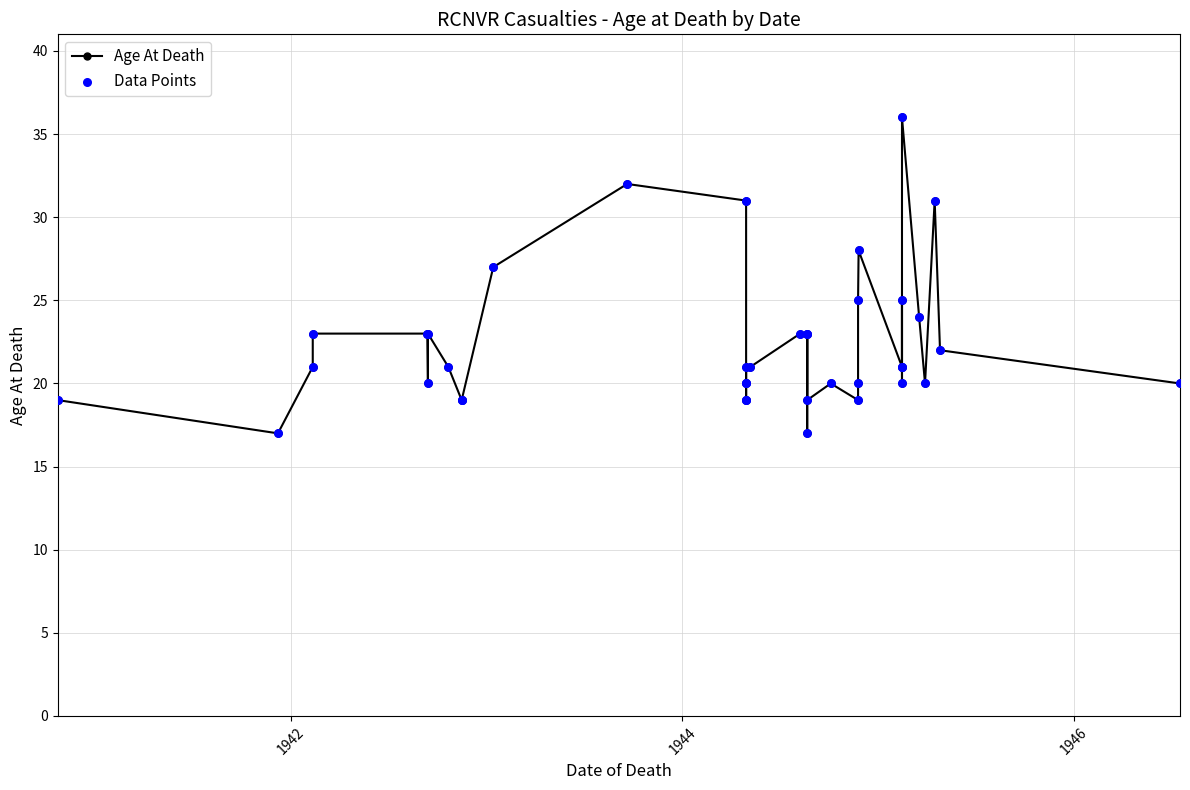

At how many categories does at least one series exceed 19?

30